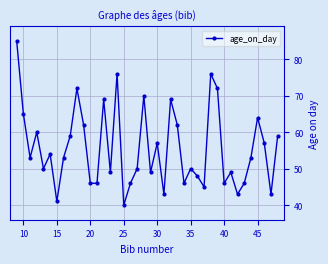

What is the smallest value displayed?

40